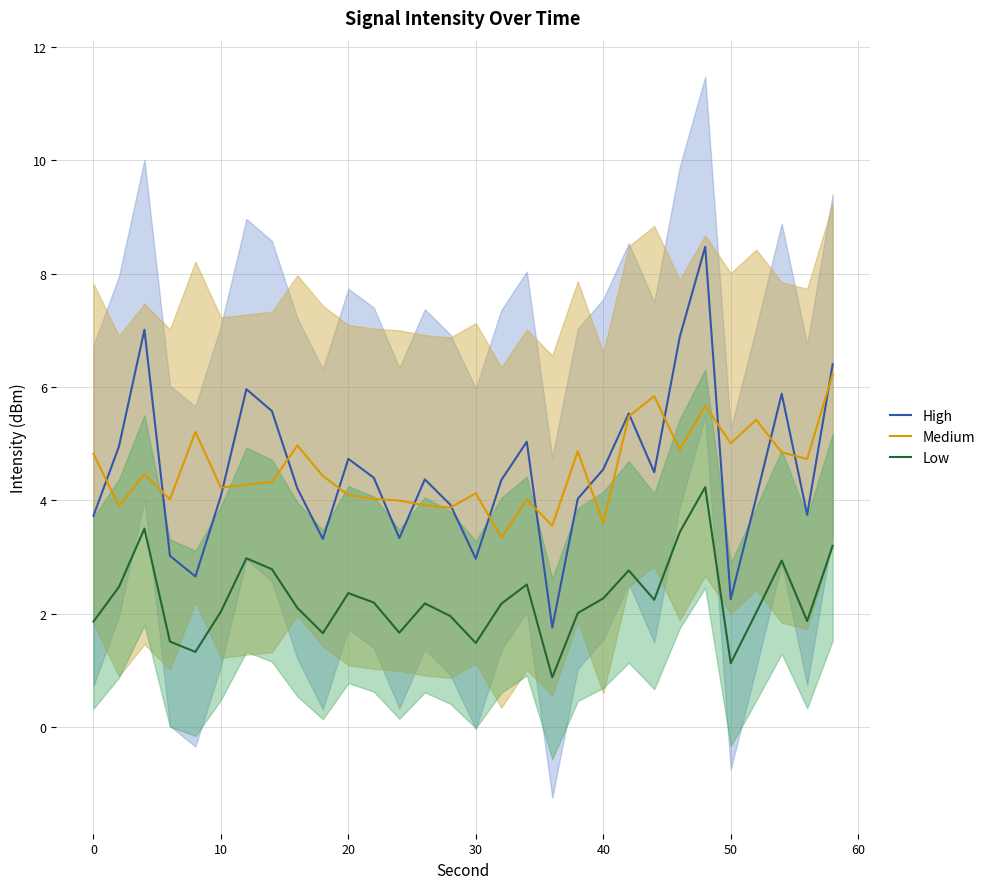

The Medium series shows 4.1 at 30. True or false?

True